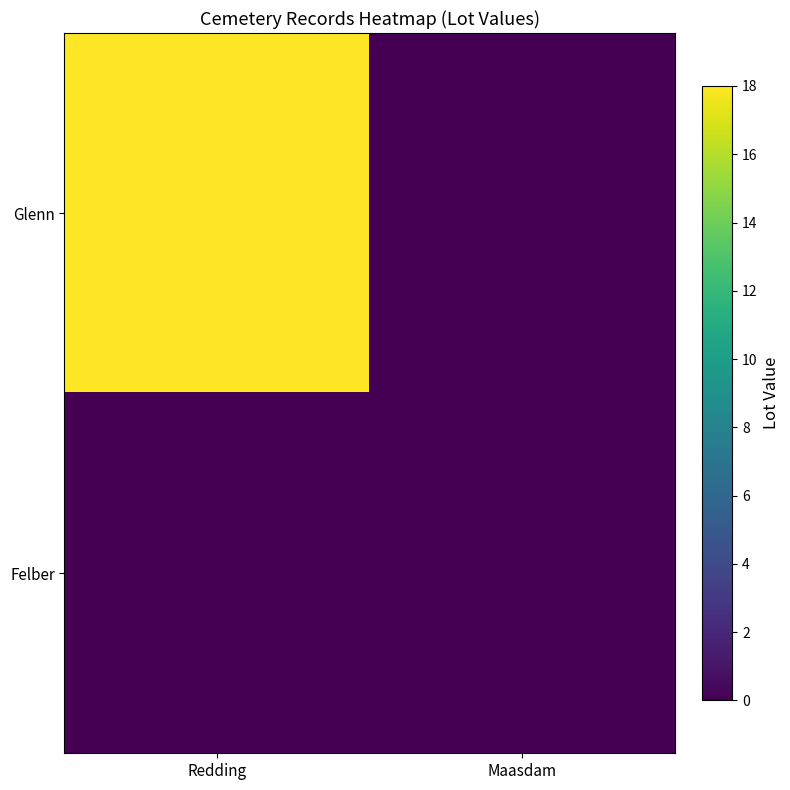

At how many categories does at least one series exceed 10?

1